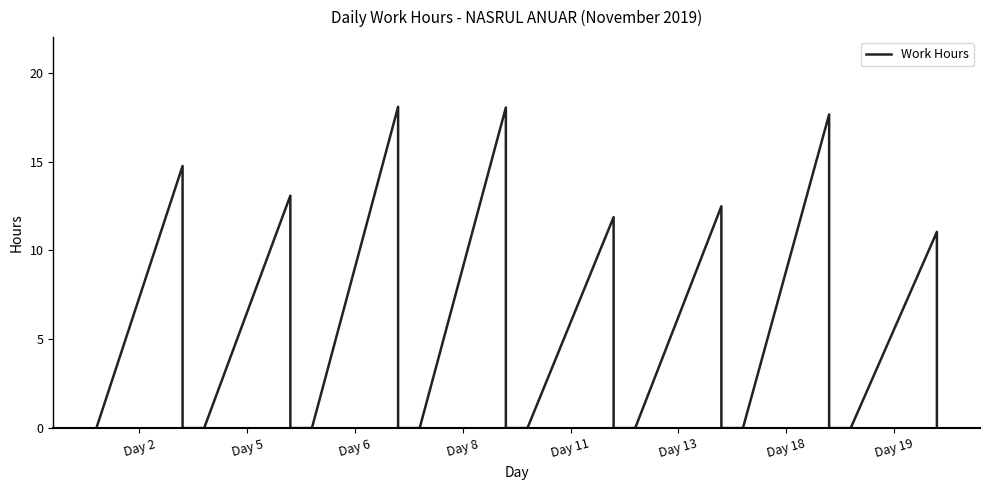

How many positive values are there?

8